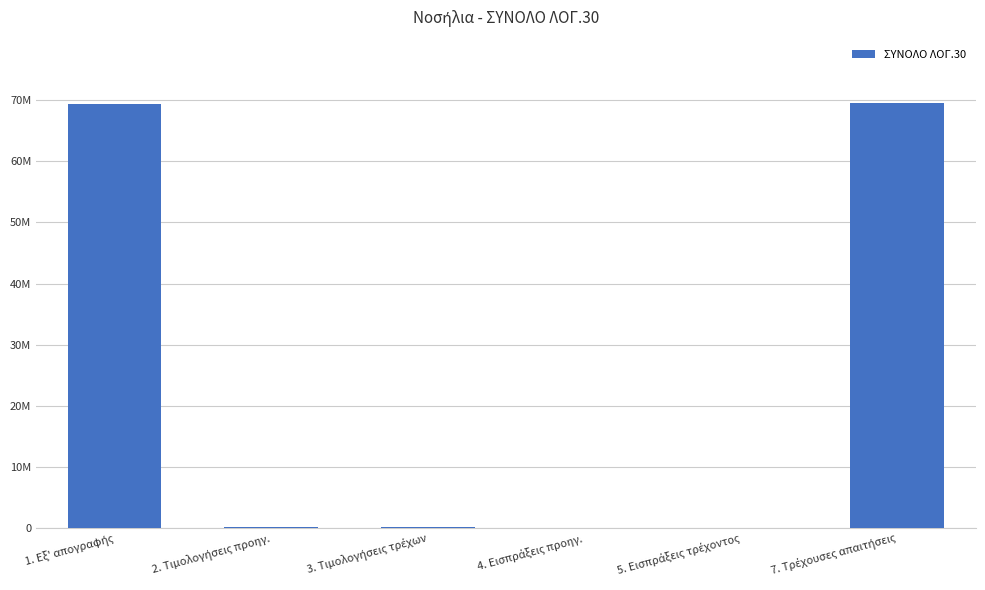

What is the difference between the values at 1. Εξ' απογραφής and 5. Εισπράξεις τρέχοντος?

69344599.7